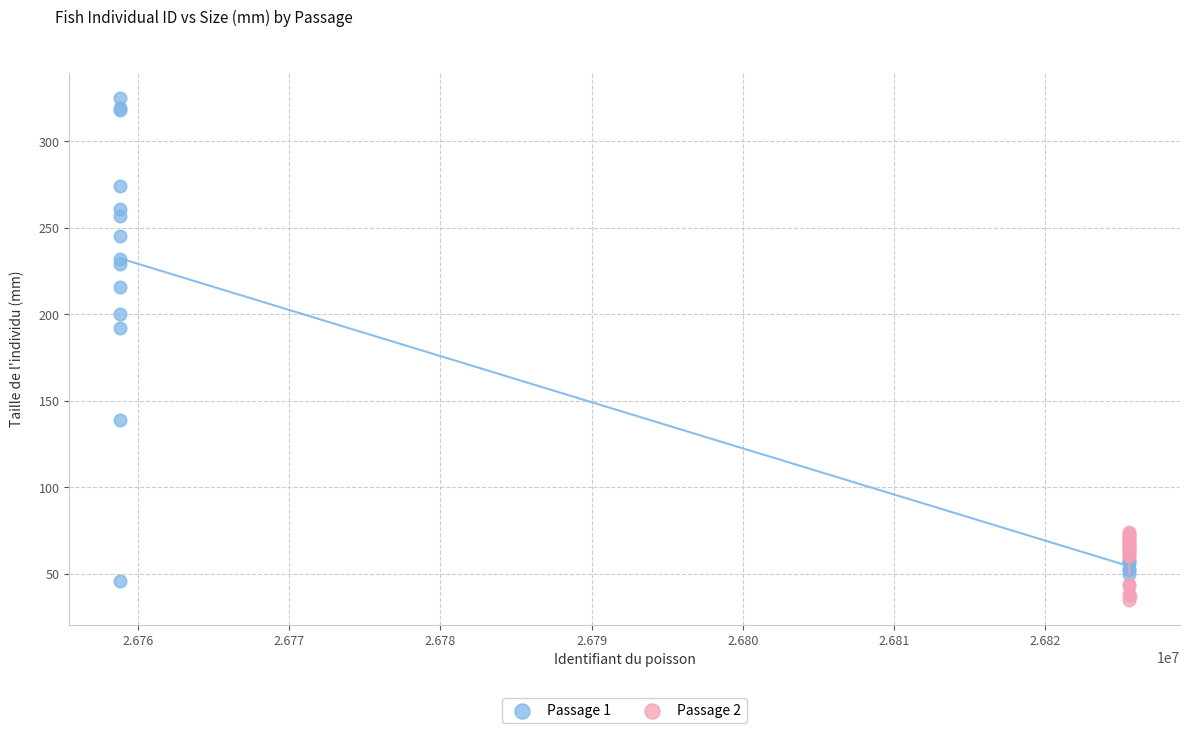

Which series has the widest spread of Y values?

Passage 1